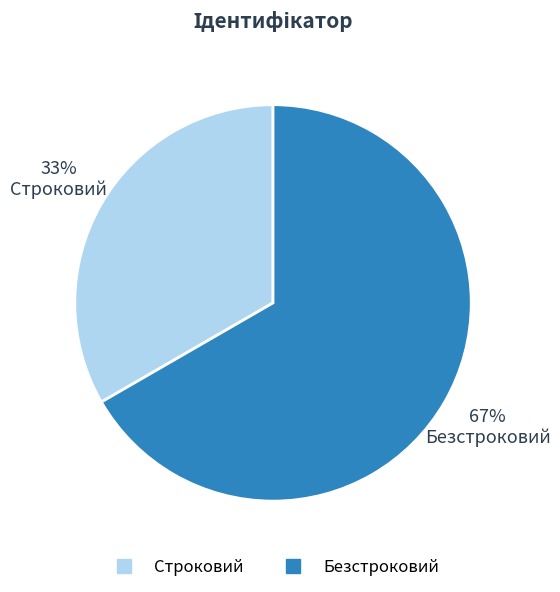

What is the smallest slice in the pie chart?

Строковий